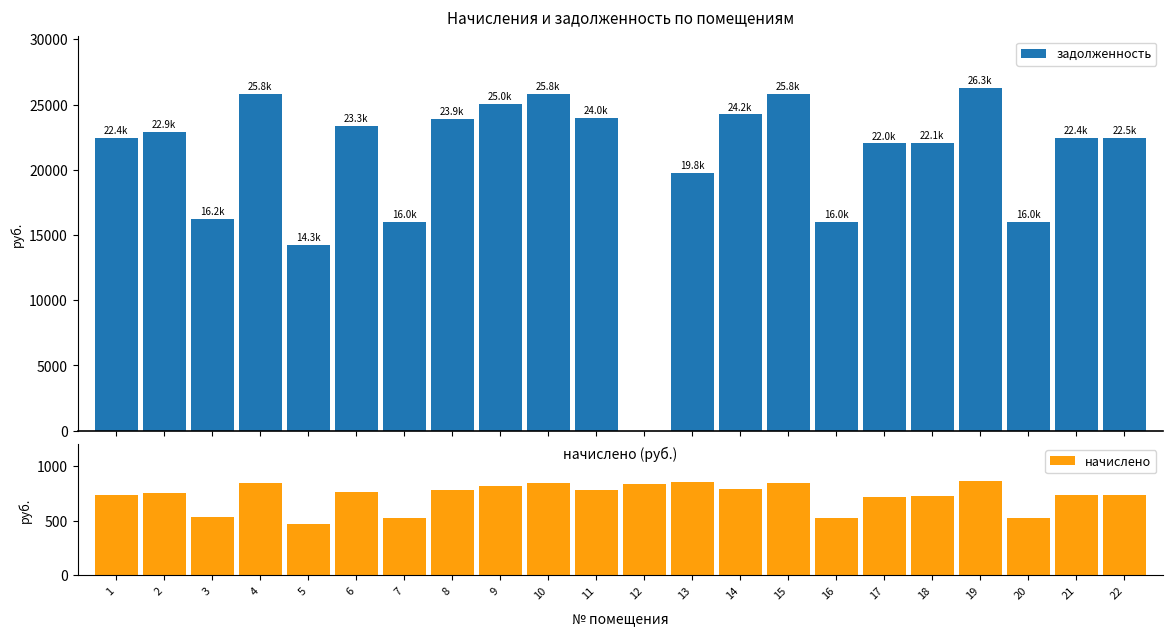

Between 7 and 10, which series saw the biggest shift?

задолженность